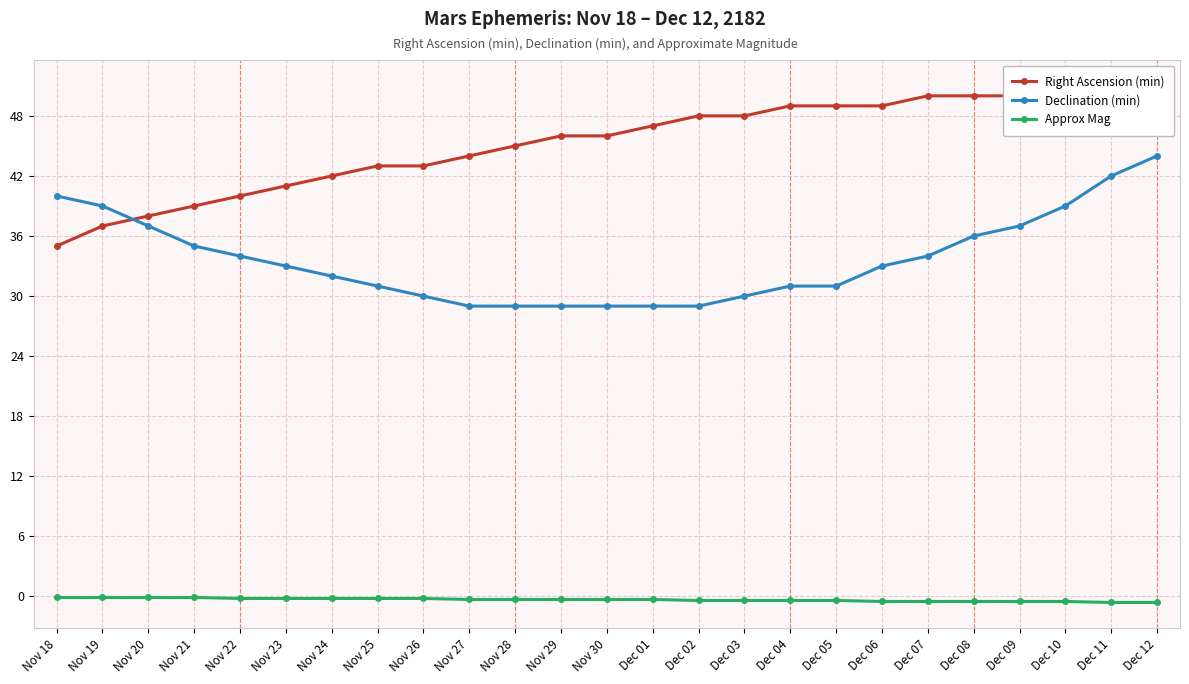

What is the label of the 13th point from the left?

Nov 30